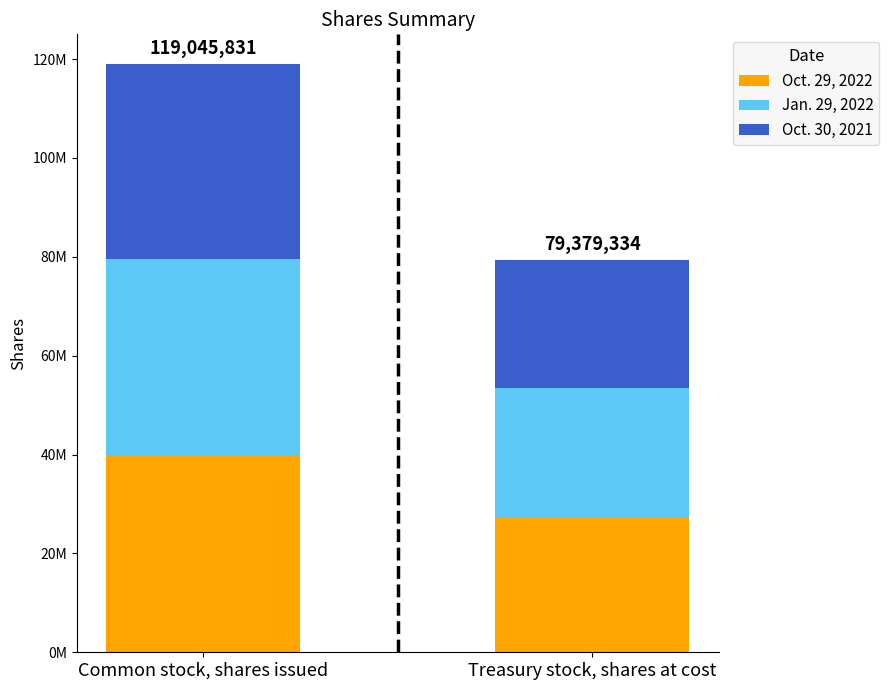

Are the bars grouped side by side (vs. stacked)?

No